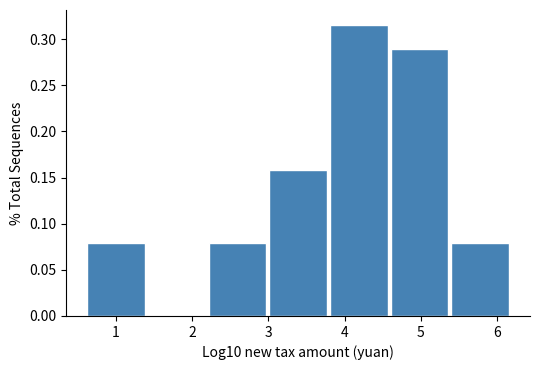

Which range on the x-axis has the tallest bar?

3.8 to 4.6